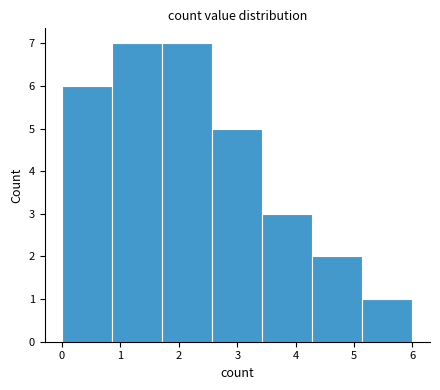

Reading left to right, transcribe this chart: for each bar, give the range it covers on the x-axis and its height. Neither the bar edges nor the heights are printed on the chart, so give them approximately, as read against the axes.

0.0 to 0.9: 6
0.9 to 1.7: 7
1.7 to 2.6: 7
2.6 to 3.4: 5
3.4 to 4.3: 3
4.3 to 5.1: 2
5.1 to 6.0: 1